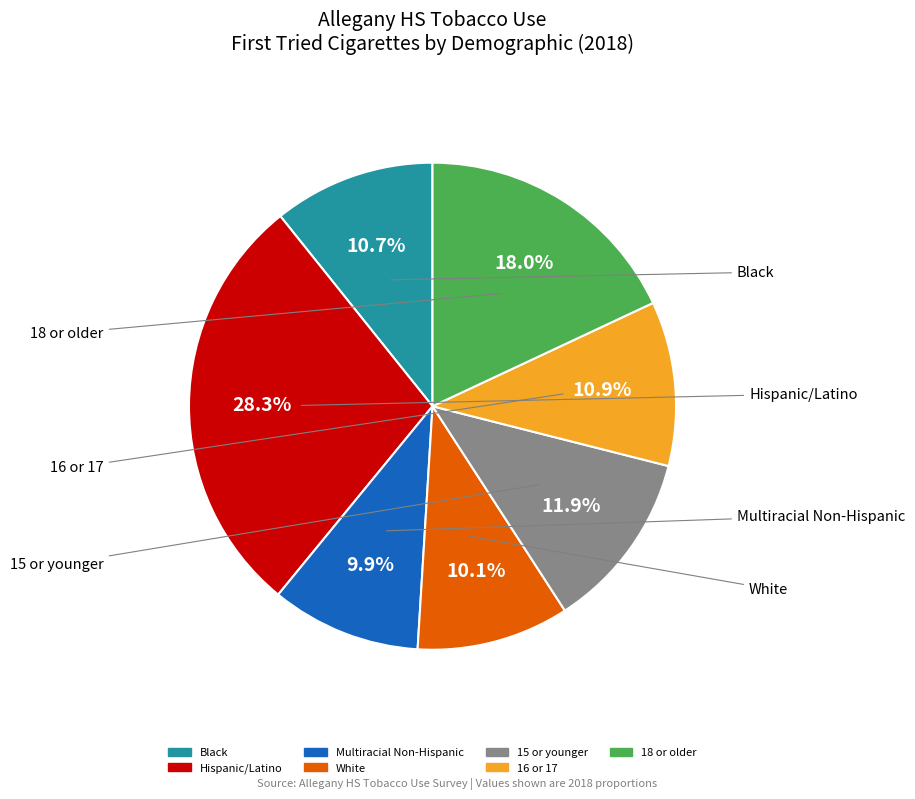

What is the total percentage of 16 or 17 and 18 or older?

29.0%